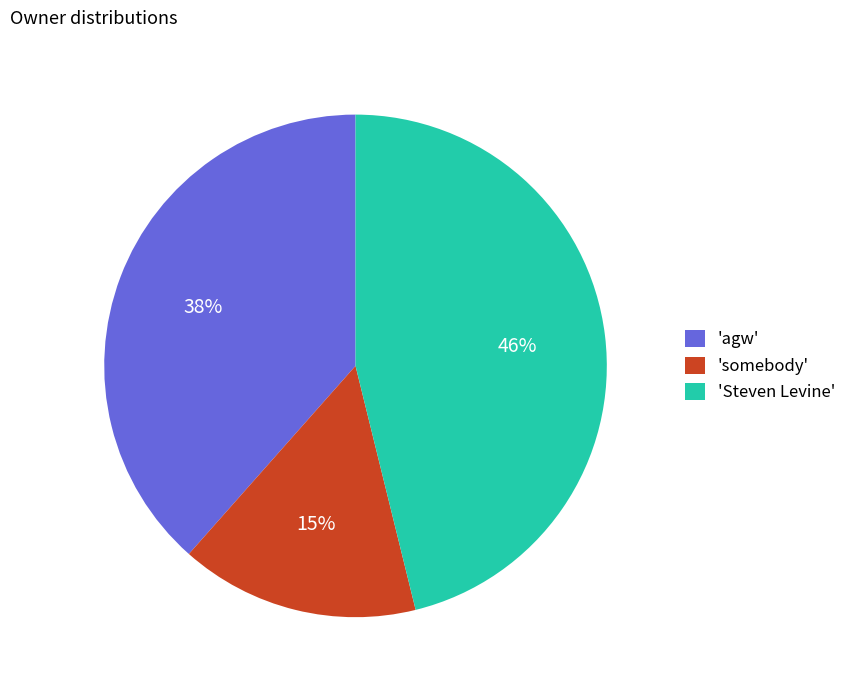

To the nearest percent, what percentage of the pie is 'somebody'?

15%